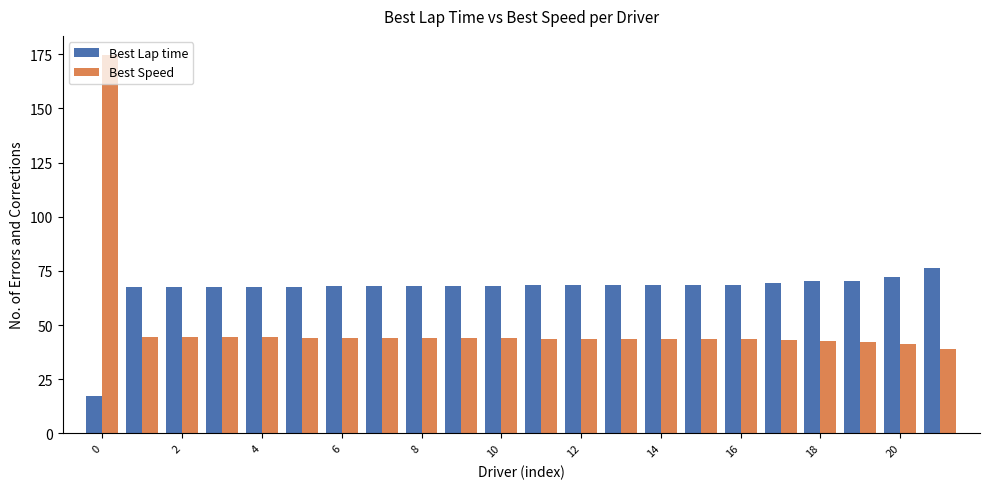

Are the bars horizontal?

No